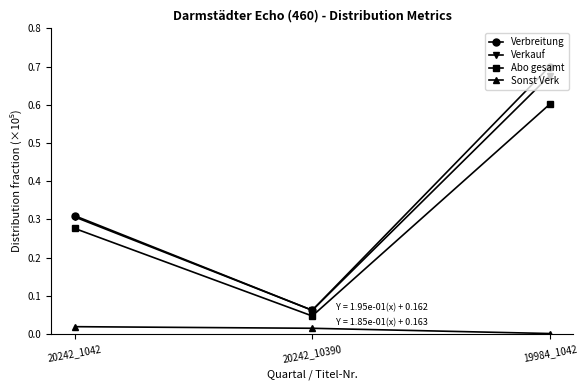

What are all the series names shown in the legend?

Verbreitung, Verkauf, Abo gesamt, Sonst Verk